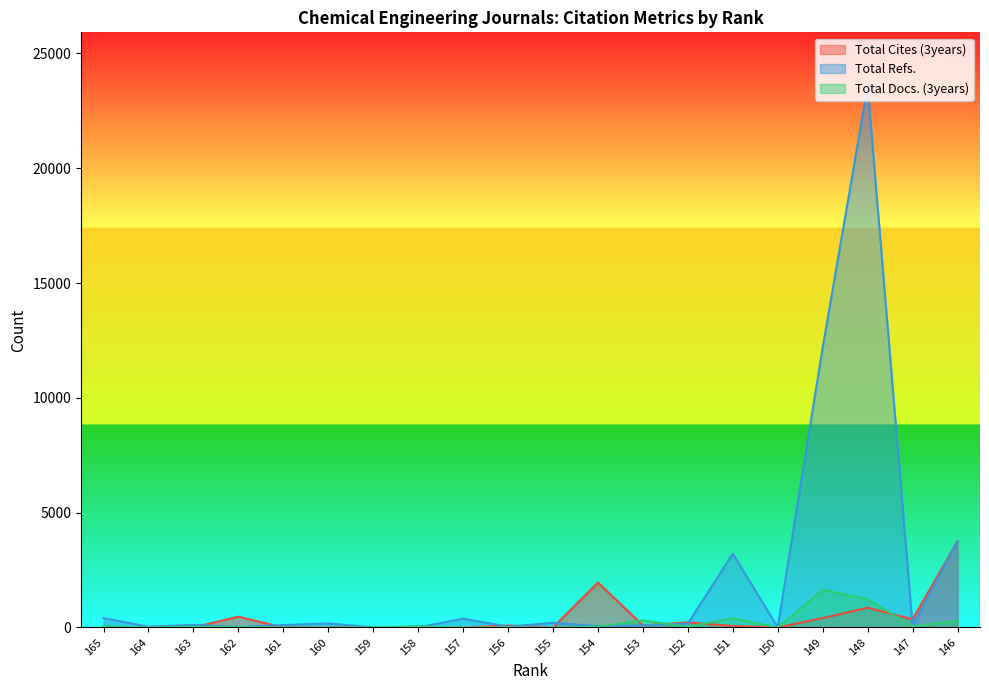

What is the difference between the highest and lowest values at 161?

106